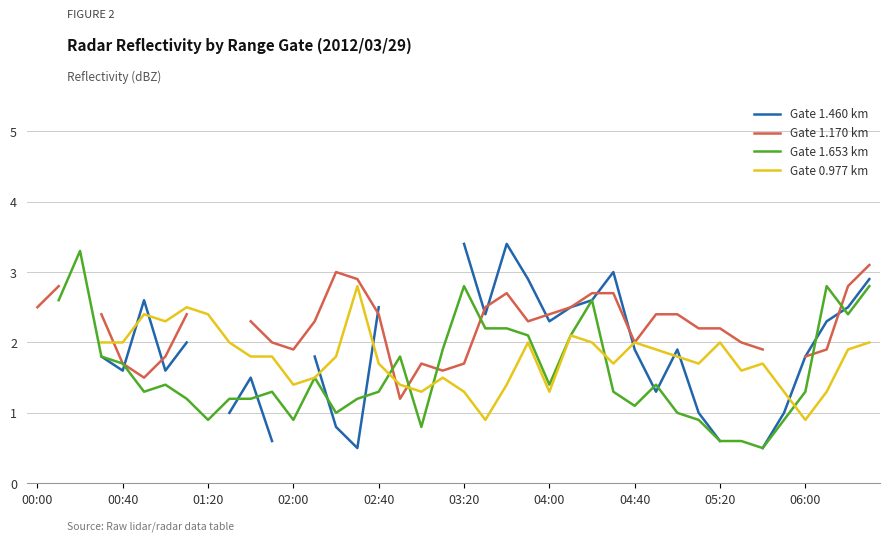

True or false: Gate 1.653 km has a value of 1.3 at 02:40.

True